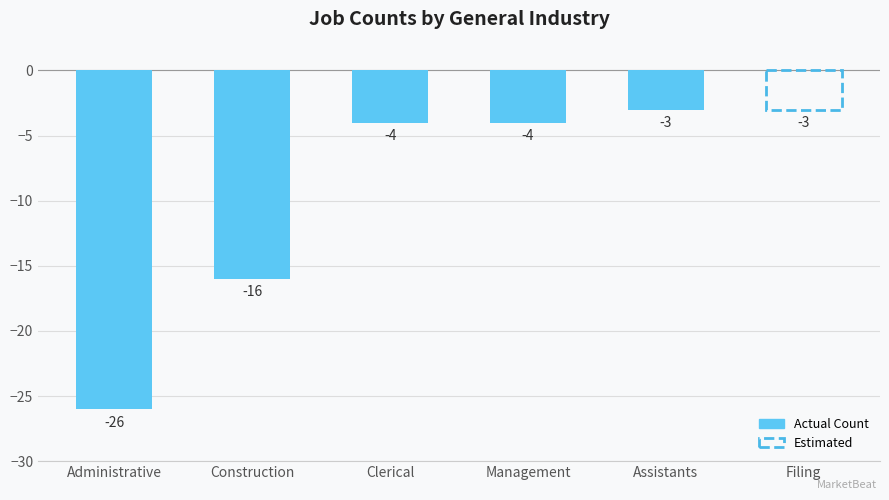

True or false: the data shows -2 at Filing.

False